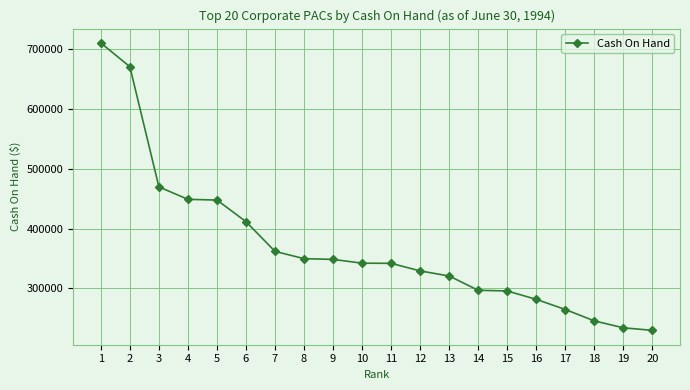

Which has a higher value, 5 or 9?

5